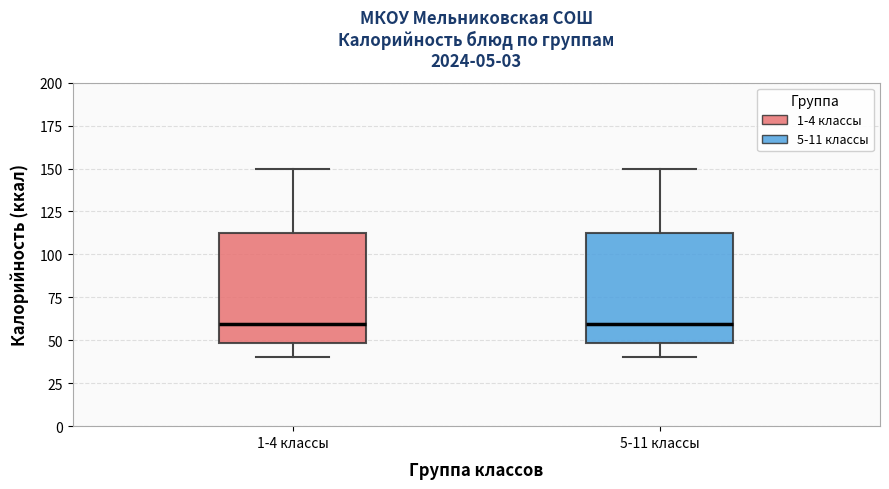

Where does the lower whisker of the box for 5-11 классы end on the y-axis? The values are not printed on the chart, so give them approximately, as read against the axis.

40